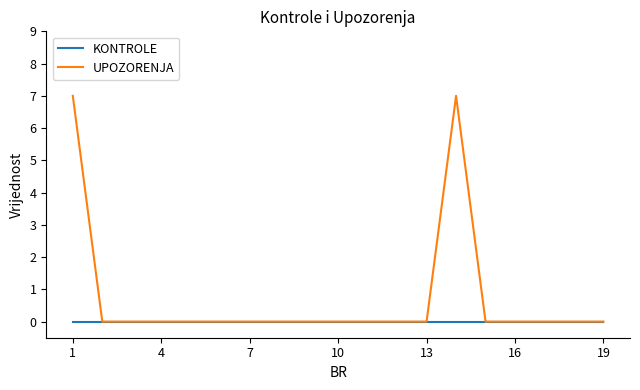

Does the chart have visible grid lines?

No